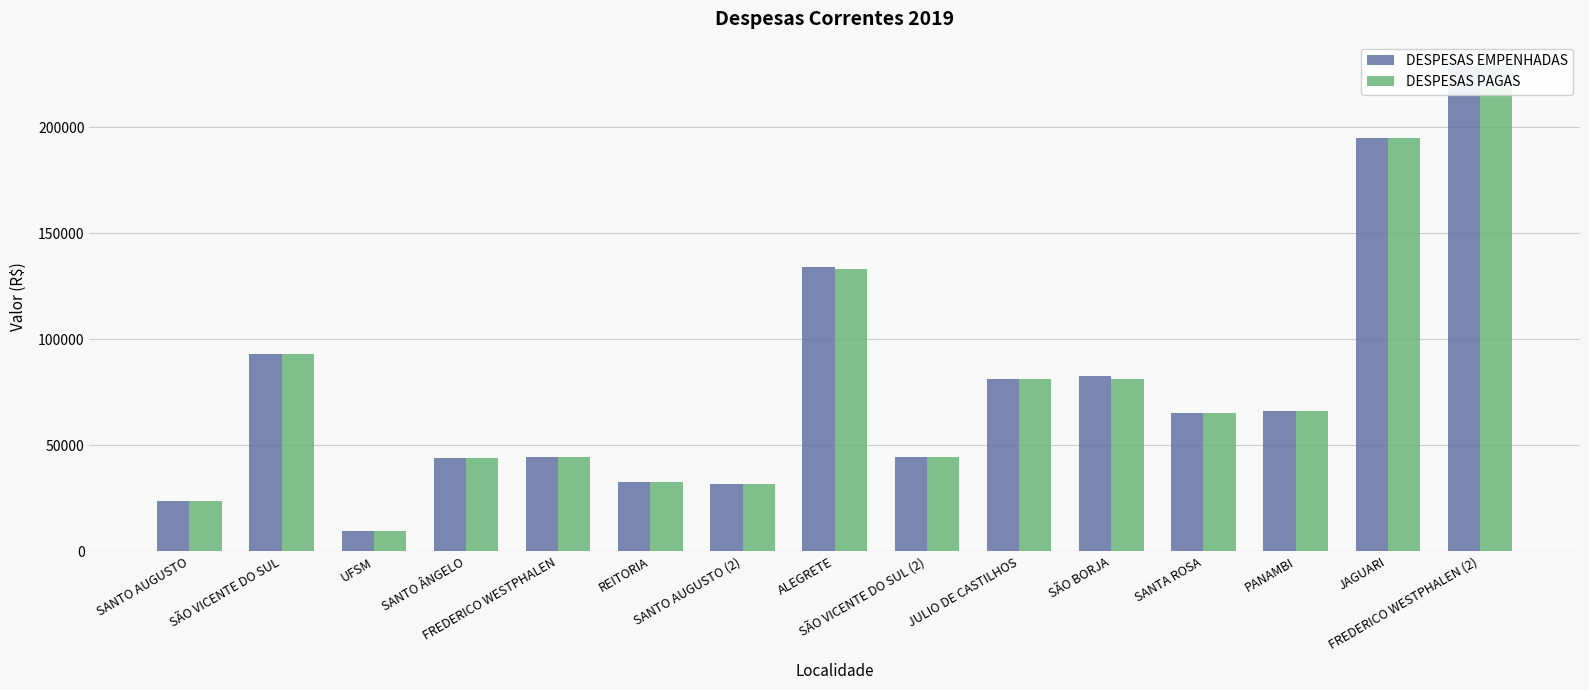

Which label corresponds to the smallest value in the chart?

UFSM